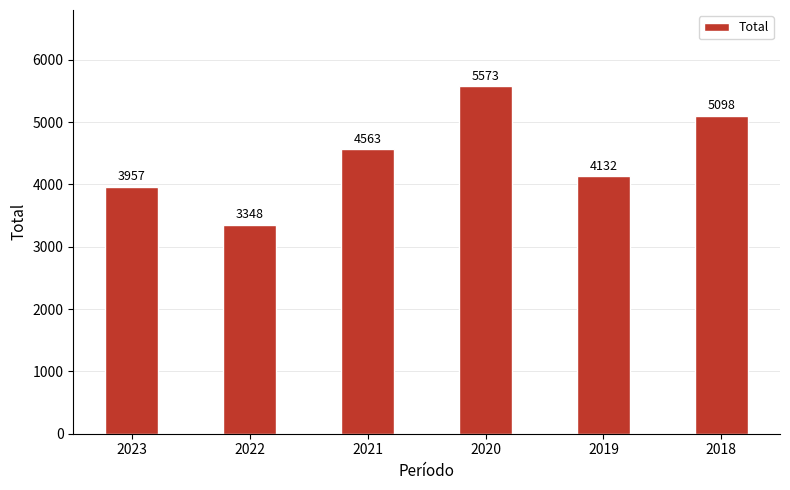

Which label corresponds to the largest value in the chart?

2020